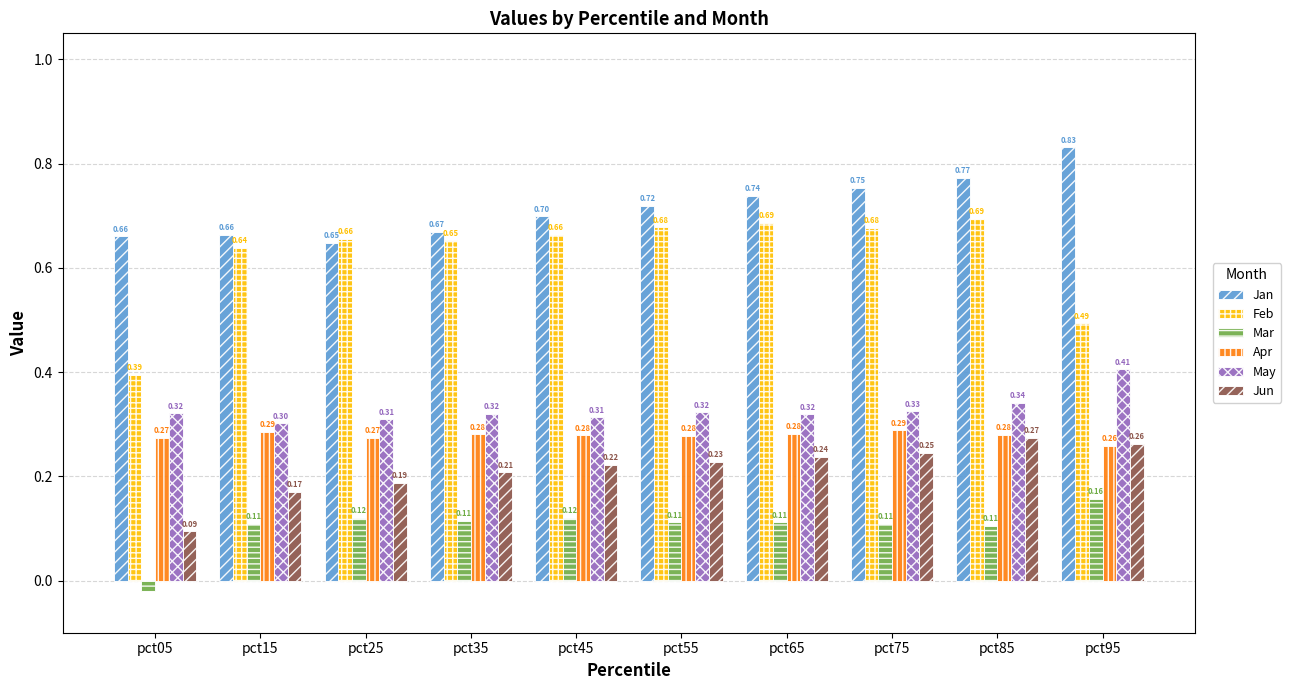

Which series changed the most between pct15 and pct45?

Jun